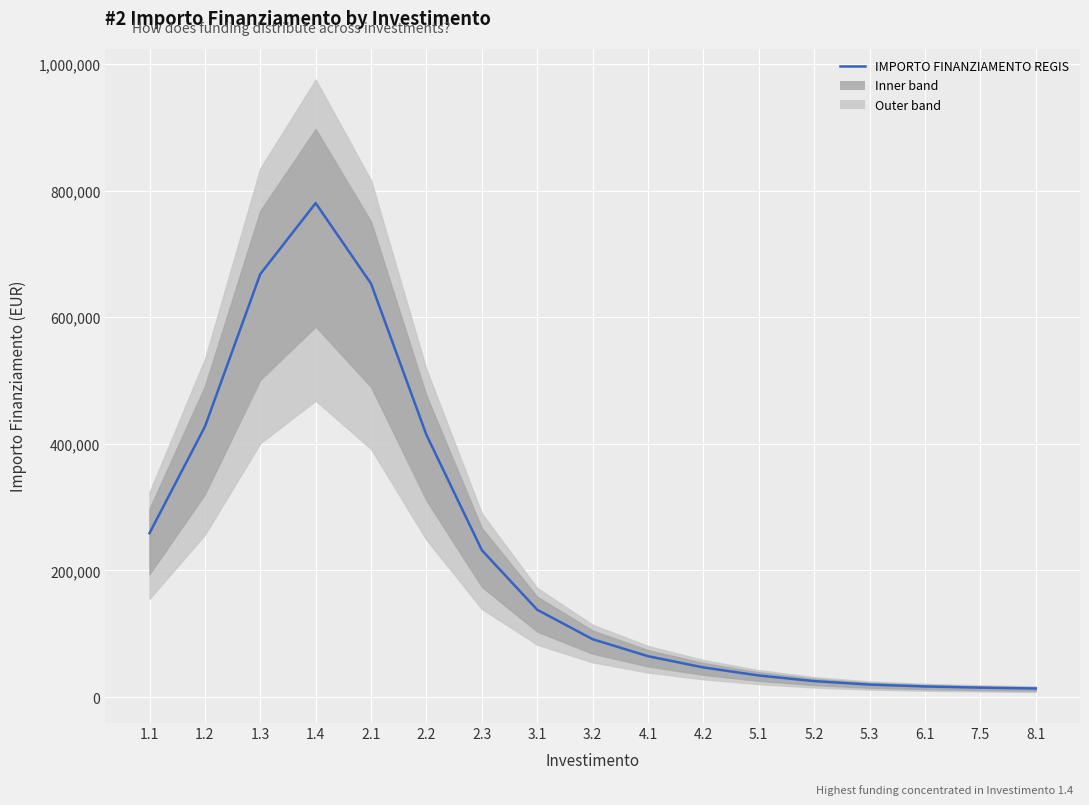

The chart shows a value of 5707.6 at 8.1. True or false?

False